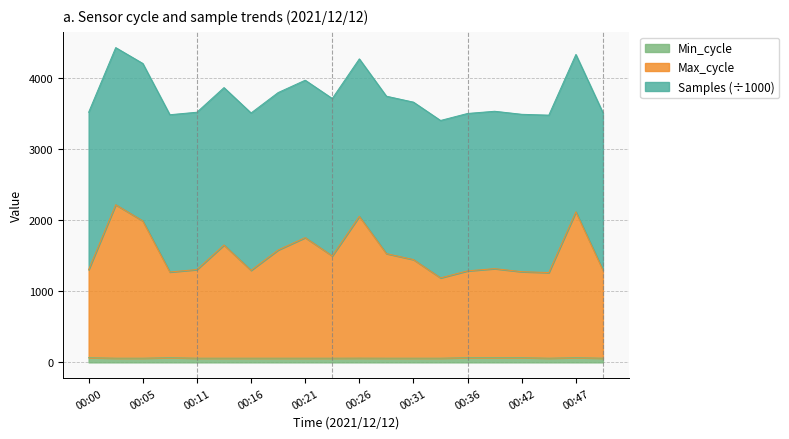

True or false: Min_cycle and Max_cycle cross at least once.

False